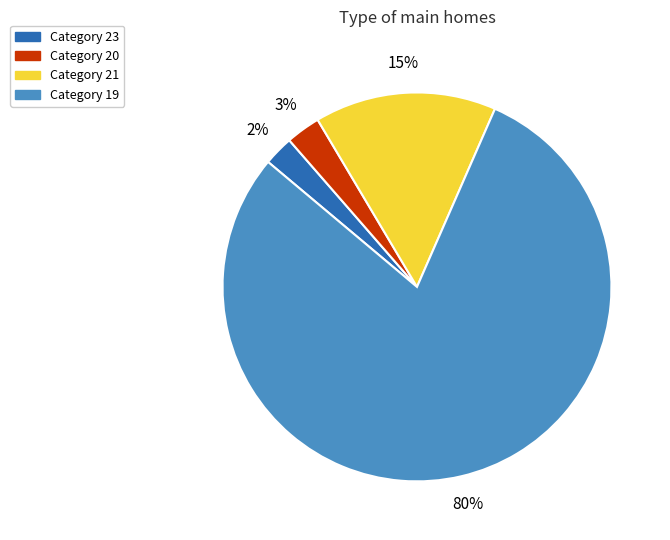

To the nearest percent, what is the average slice percentage?

25%